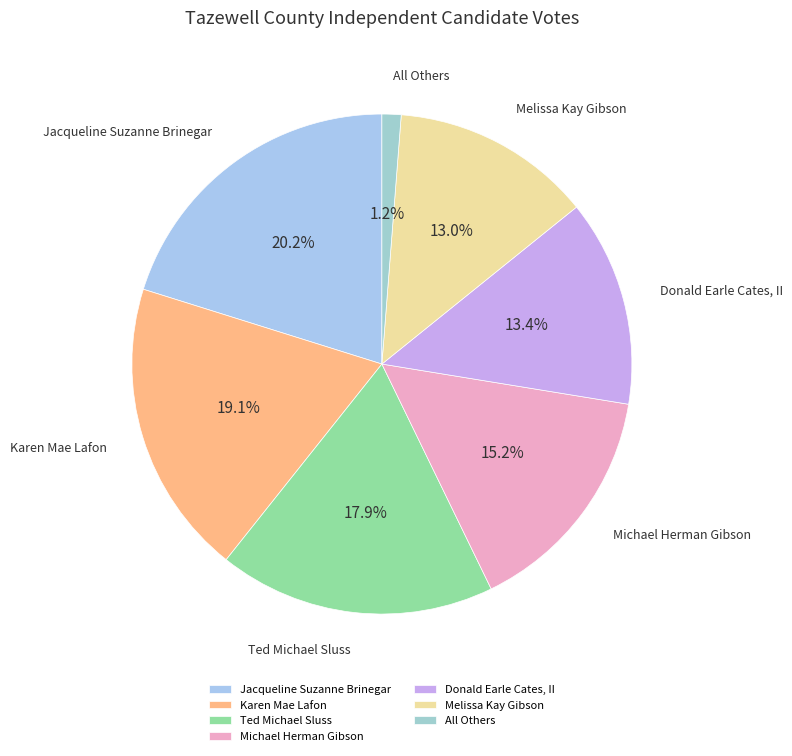

What percentage is NOT represented by Karen Mae Lafon?

80.9%